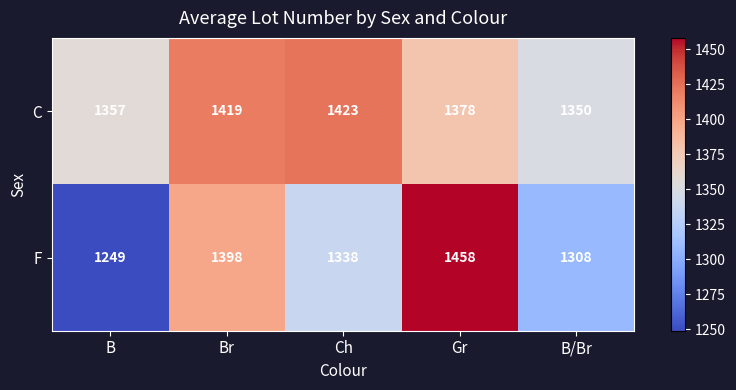

At which label does F reach its peak?

Gr